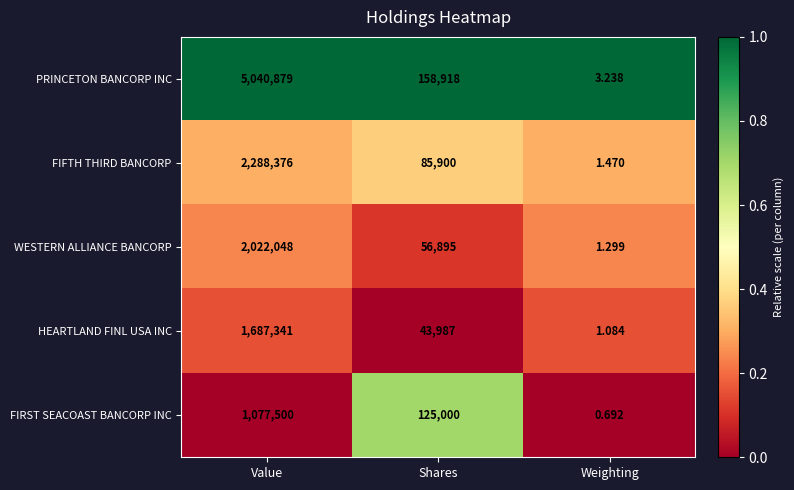

List the labels in order of HEARTLAND FINL USA INC value, smallest first.

Weighting, Shares, Value